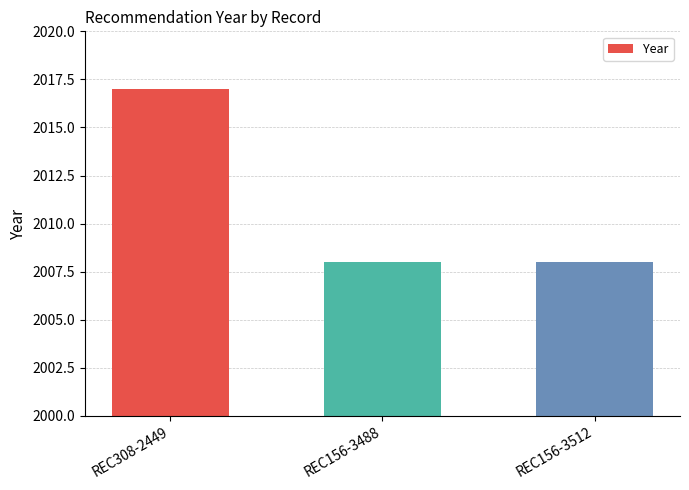

True or false: the data shows 2017 at REC308-2449.

True